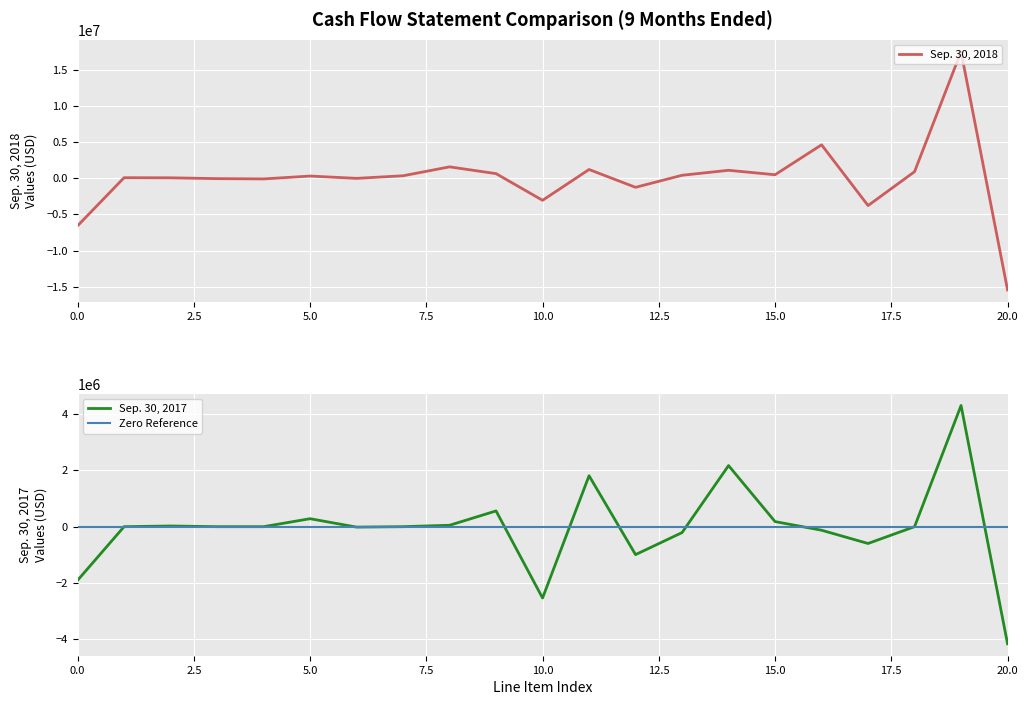

Which series has the largest range (max minus min)?

Sep. 30, 2018